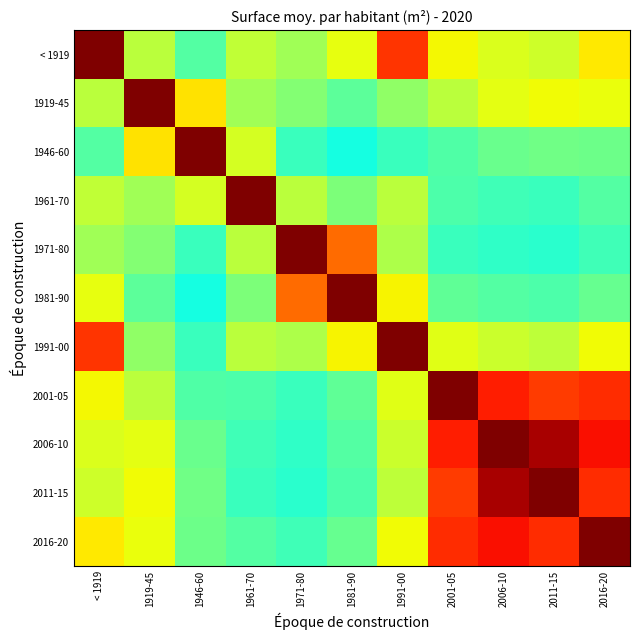

Reading right to left, extract all data points from this chart.

< 1919: 2016-20=0.7	2011-15=0.6	2006-10=0.6	2001-05=0.6	1991-00=0.9	1981-90=0.6	1971-80=0.5	1961-70=0.6	1946-60=0.5	1919-45=0.6	< 1919=1.0
1919-45: 2016-20=0.6	2011-15=0.6	2006-10=0.6	2001-05=0.6	1991-00=0.5	1981-90=0.5	1971-80=0.5	1961-70=0.5	1946-60=0.7	1919-45=1.0	< 1919=0.6
1946-60: 2016-20=0.5	2011-15=0.5	2006-10=0.5	2001-05=0.4	1991-00=0.4	1981-90=0.4	1971-80=0.4	1961-70=0.6	1946-60=1.0	1919-45=0.7	< 1919=0.5
1961-70: 2016-20=0.5	2011-15=0.4	2006-10=0.4	2001-05=0.4	1991-00=0.6	1981-90=0.5	1971-80=0.6	1961-70=1.0	1946-60=0.6	1919-45=0.5	< 1919=0.6
1971-80: 2016-20=0.4	2011-15=0.4	2006-10=0.4	2001-05=0.4	1991-00=0.6	1981-90=0.8	1971-80=1.0	1961-70=0.6	1946-60=0.4	1919-45=0.5	< 1919=0.5
1981-90: 2016-20=0.5	2011-15=0.4	2006-10=0.5	2001-05=0.5	1991-00=0.6	1981-90=1.0	1971-80=0.8	1961-70=0.5	1946-60=0.4	1919-45=0.5	< 1919=0.6
1991-00: 2016-20=0.6	2011-15=0.6	2006-10=0.6	2001-05=0.6	1991-00=1.0	1981-90=0.6	1971-80=0.6	1961-70=0.6	1946-60=0.4	1919-45=0.5	< 1919=0.9
2001-05: 2016-20=0.9	2011-15=0.8	2006-10=0.9	2001-05=1.0	1991-00=0.6	1981-90=0.5	1971-80=0.4	1961-70=0.4	1946-60=0.4	1919-45=0.6	< 1919=0.6
2006-10: 2016-20=0.9	2011-15=1.0	2006-10=1.0	2001-05=0.9	1991-00=0.6	1981-90=0.5	1971-80=0.4	1961-70=0.4	1946-60=0.5	1919-45=0.6	< 1919=0.6
2011-15: 2016-20=0.9	2011-15=1.0	2006-10=1.0	2001-05=0.8	1991-00=0.6	1981-90=0.4	1971-80=0.4	1961-70=0.4	1946-60=0.5	1919-45=0.6	< 1919=0.6
2016-20: 2016-20=1.0	2011-15=0.9	2006-10=0.9	2001-05=0.9	1991-00=0.6	1981-90=0.5	1971-80=0.4	1961-70=0.5	1946-60=0.5	1919-45=0.6	< 1919=0.7